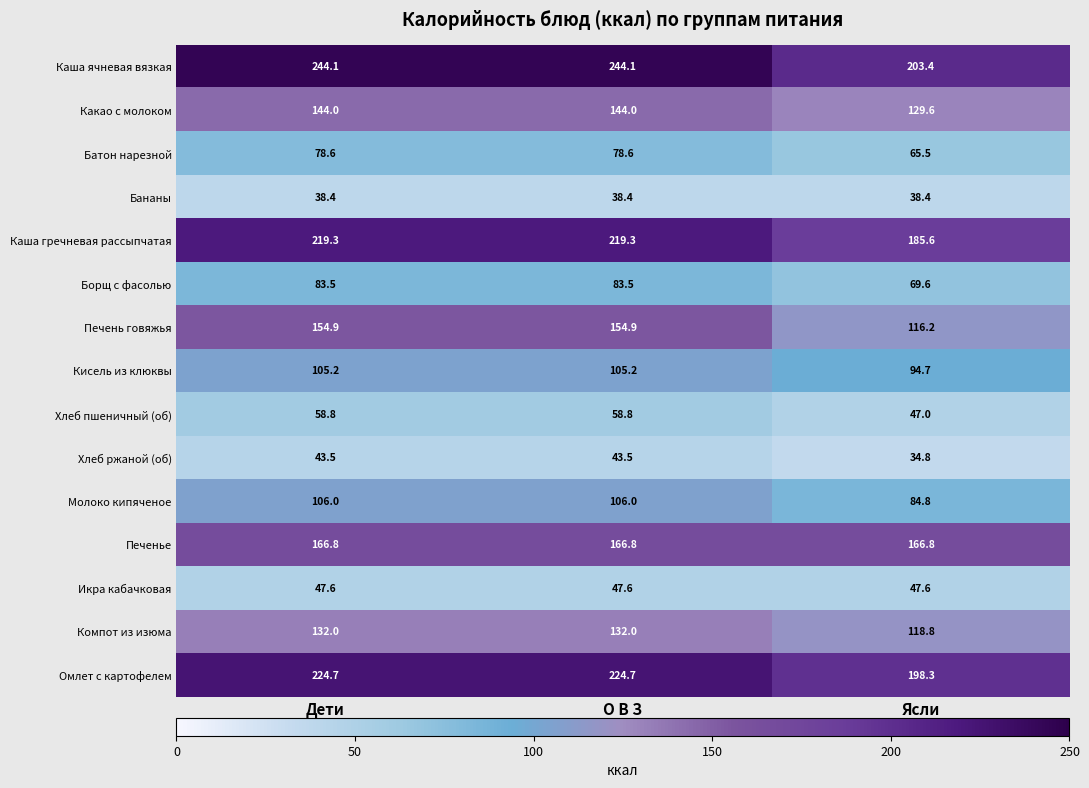

What is the maximum value shown in the chart?

244.1